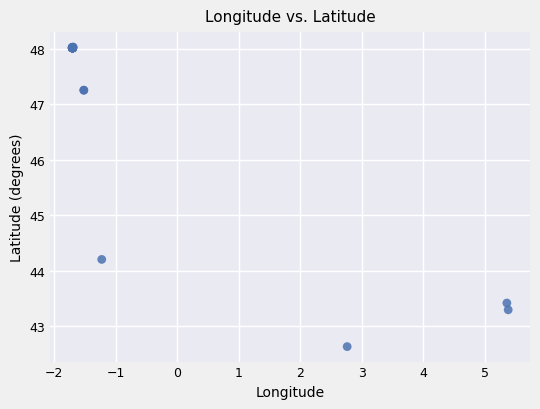

What Y value in the scatter plot is closest to 45?

44.2